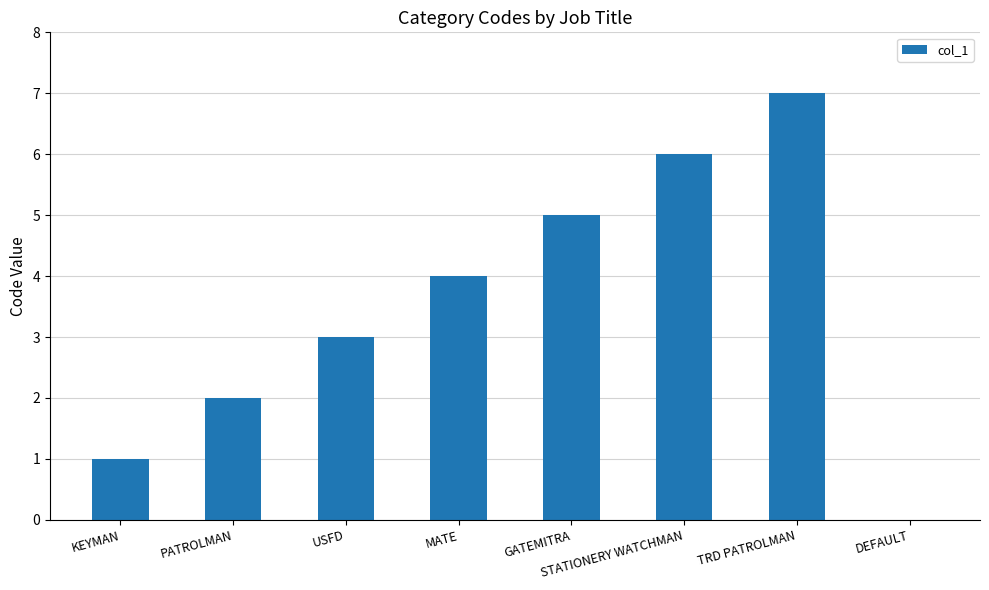

What is the maximum value shown in the chart?

7